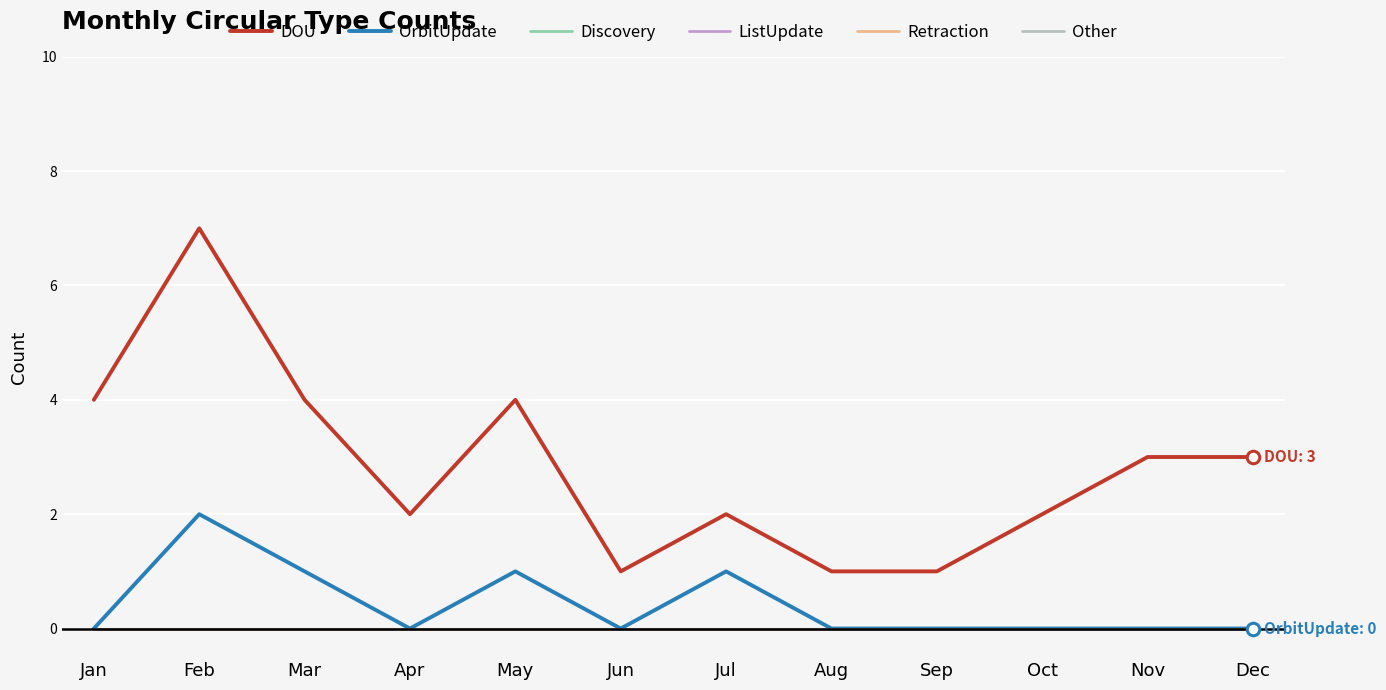

Does the chart display data point markers on the line(s)?

No